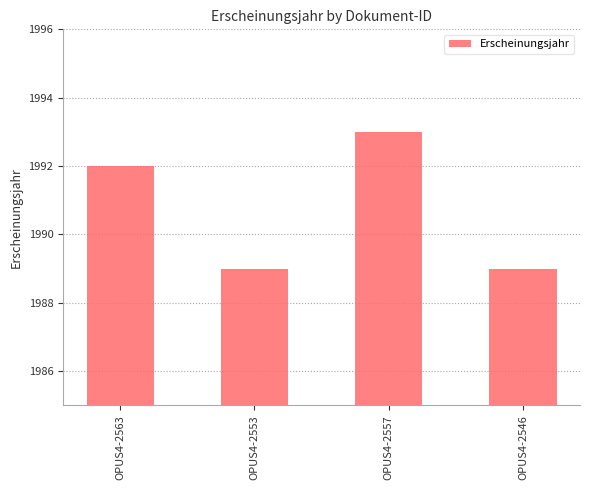

What is the value of the 2nd bar from the left?

1989